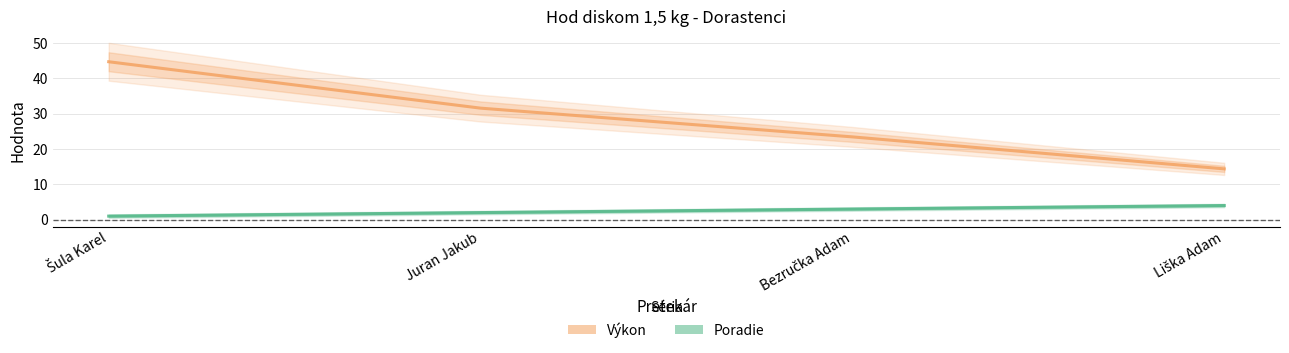

Where is Poradie nearest to the value 2?

Juran Jakub